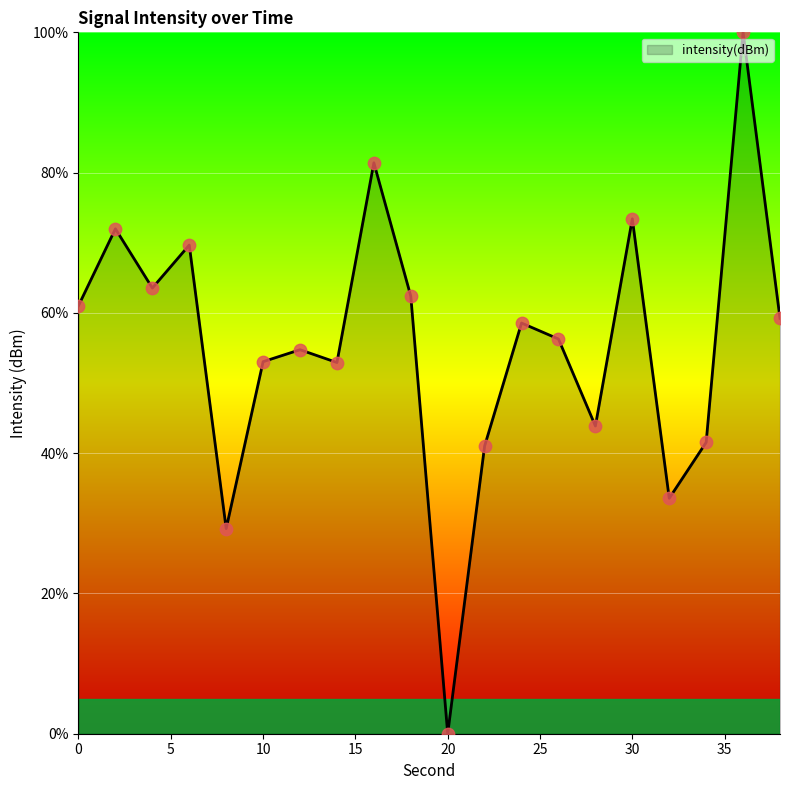

What is the greatest value displayed?

100.0